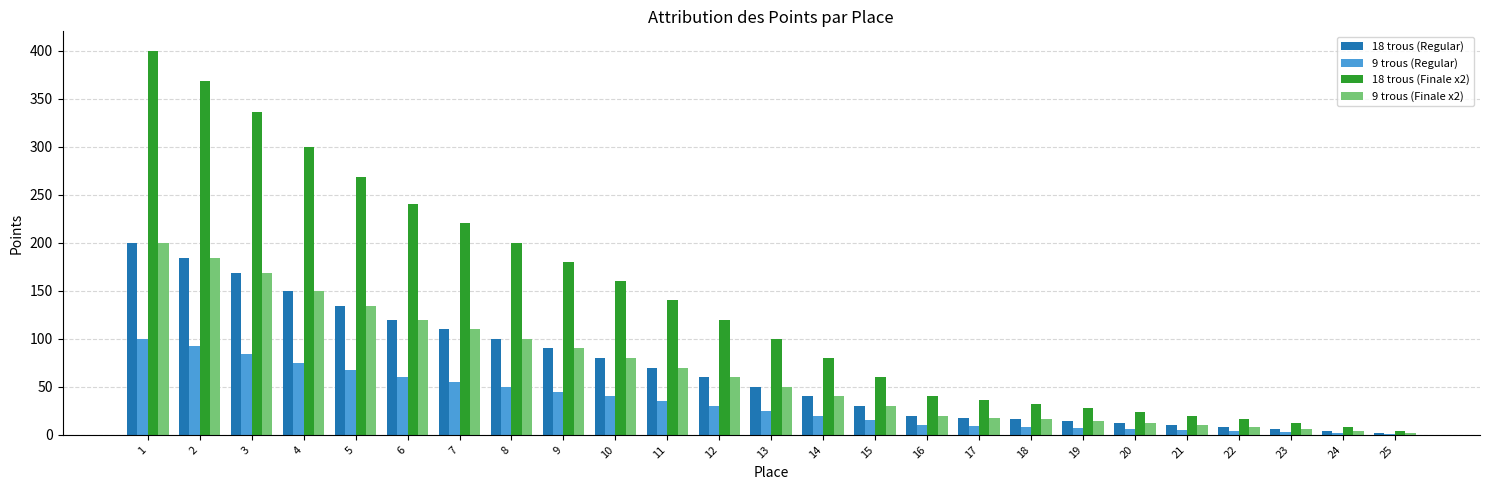

How many categories are shown in the chart?

25